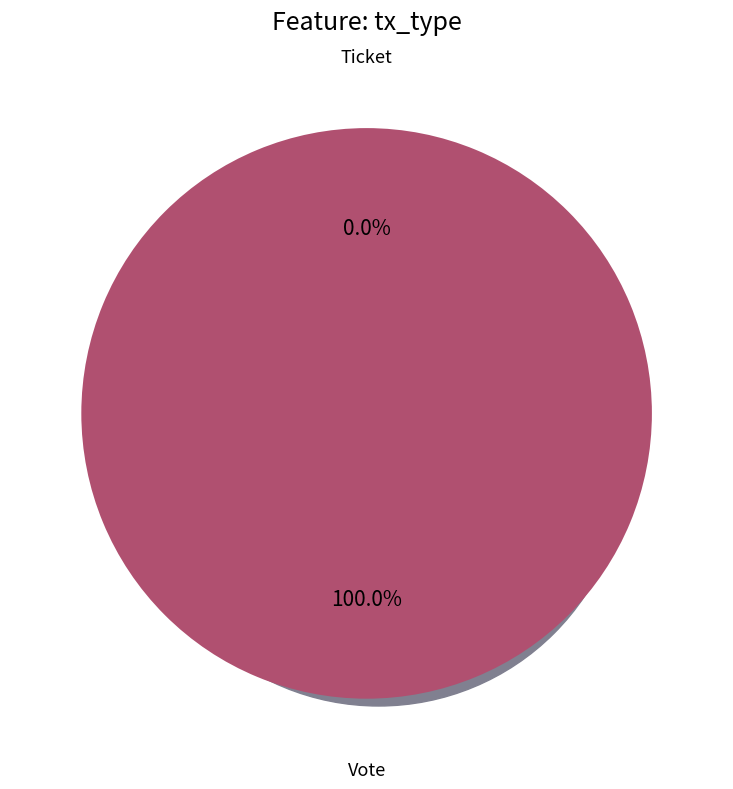

Is the sum of Vote and Ticket greater than half?

Yes